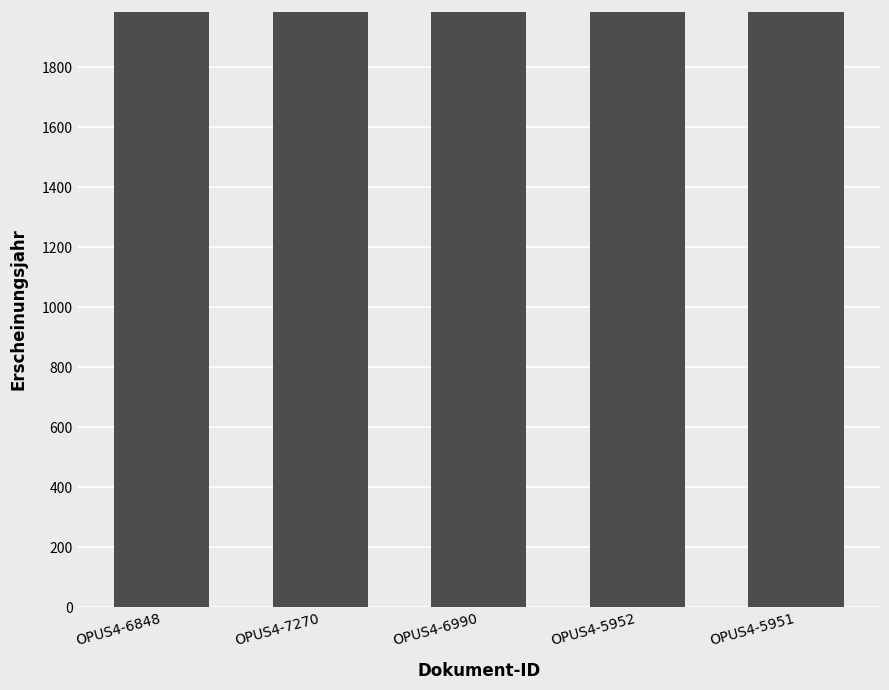

Approximately how many times larger is the value at OPUS4-7270 compared to OPUS4-5952?

1.0